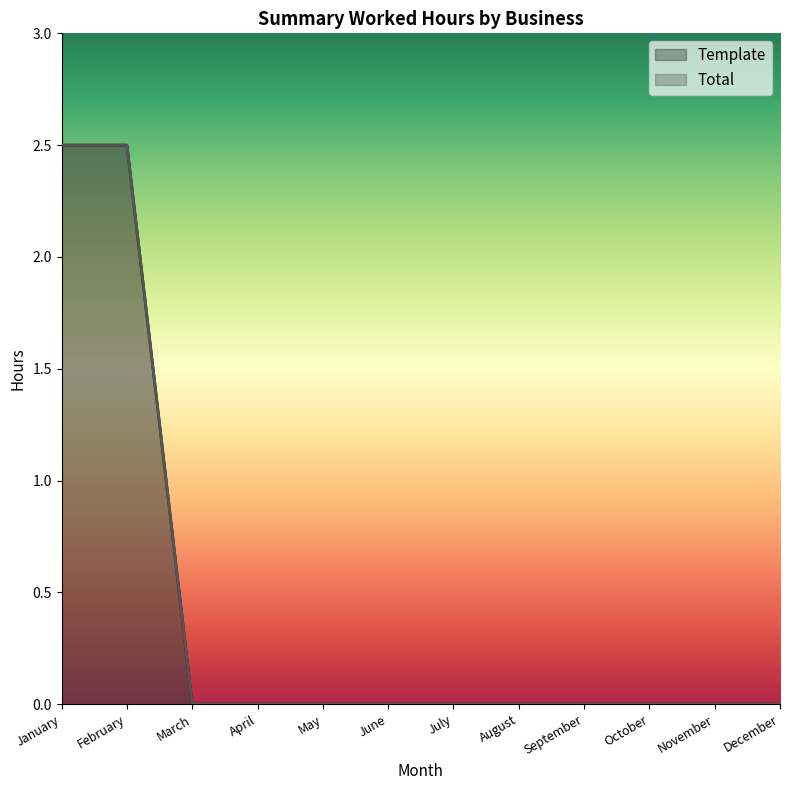

True or false: Total and Template cross at least once.

False